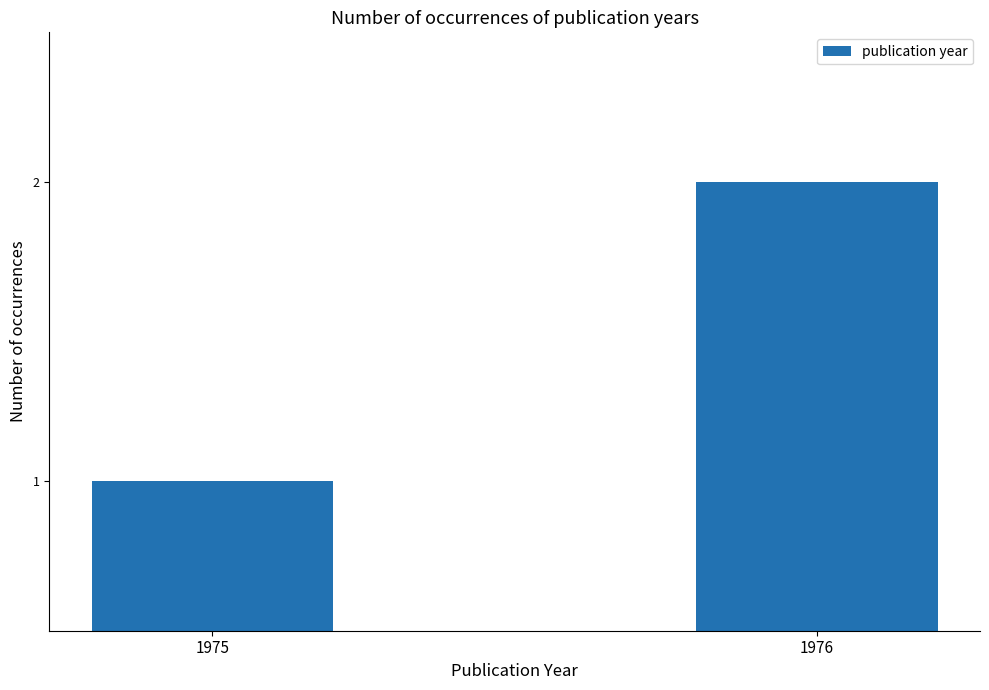

How many categories are shown in the chart?

2